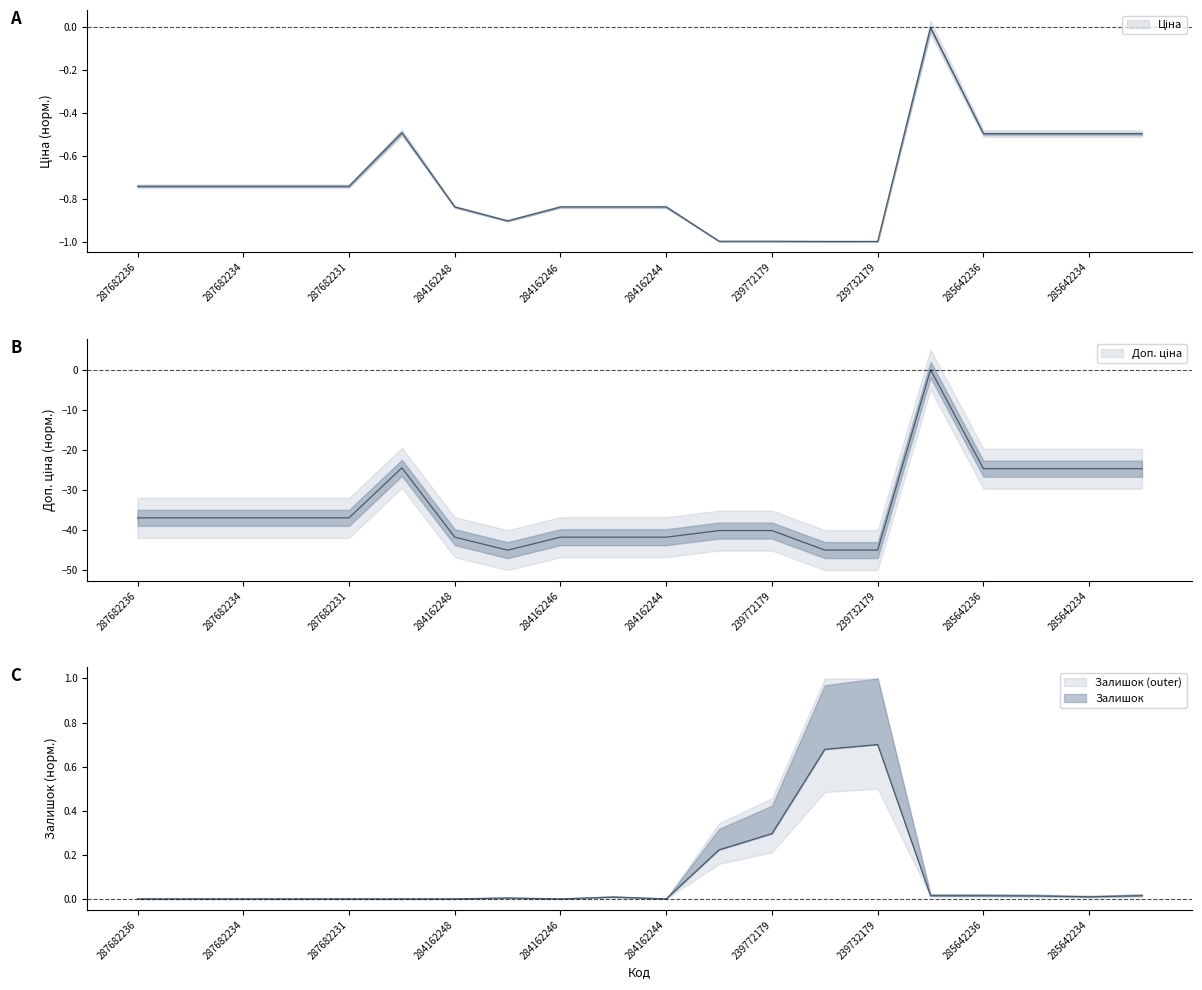

Where is the first local maximum for Залишок?

10832185